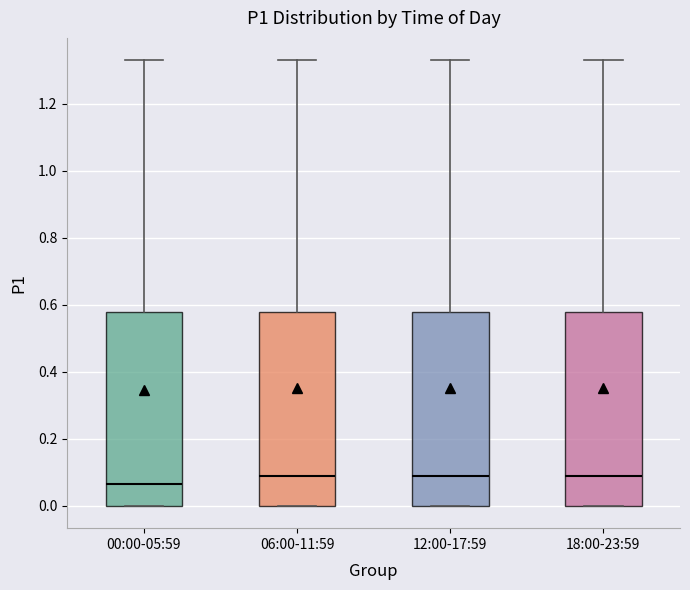

Which box has the lowest median line?

00:00-05:59